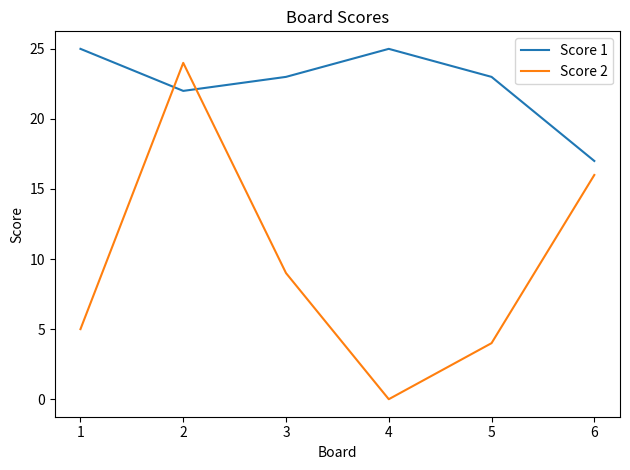

Reading left to right, list all the values displayed in this chart.

Score 1: 1=25	2=22	3=23	4=25	5=23	6=17
Score 2: 1=5	2=24	3=9	4=0	5=4	6=16